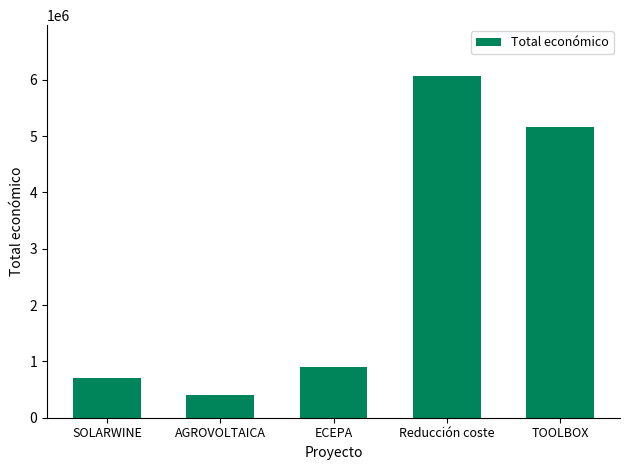

Reading left to right, transcribe all the data shown in this chart.

706697	410154	899843	6062169	5163335